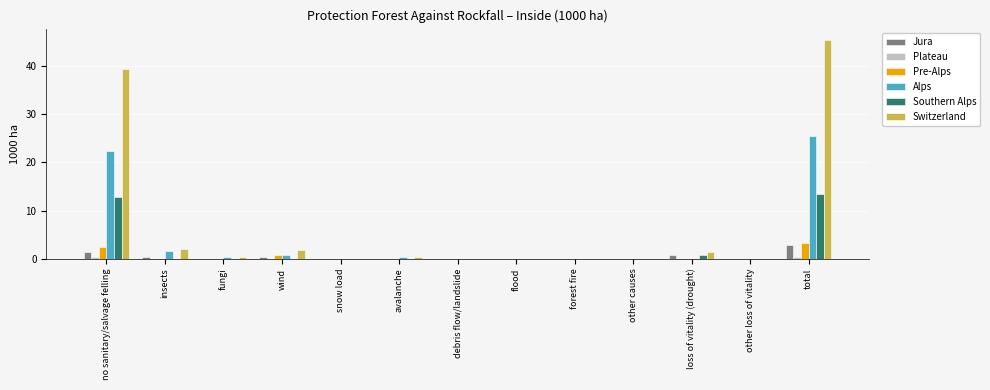

What is the maximum value for Switzerland?

45.5